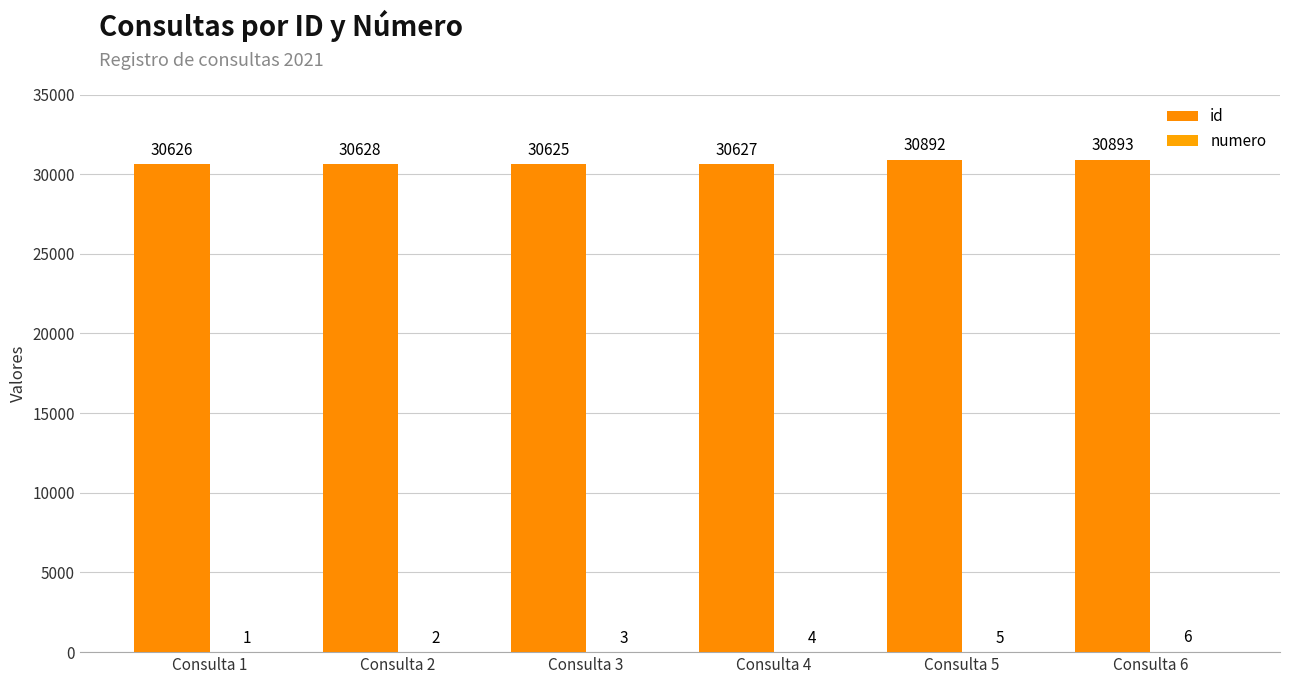

How many categories are shown in the chart?

6